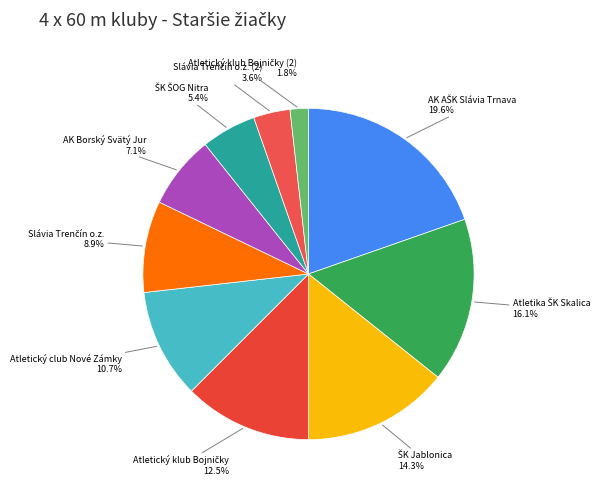

Count the number of slices in the pie.

10